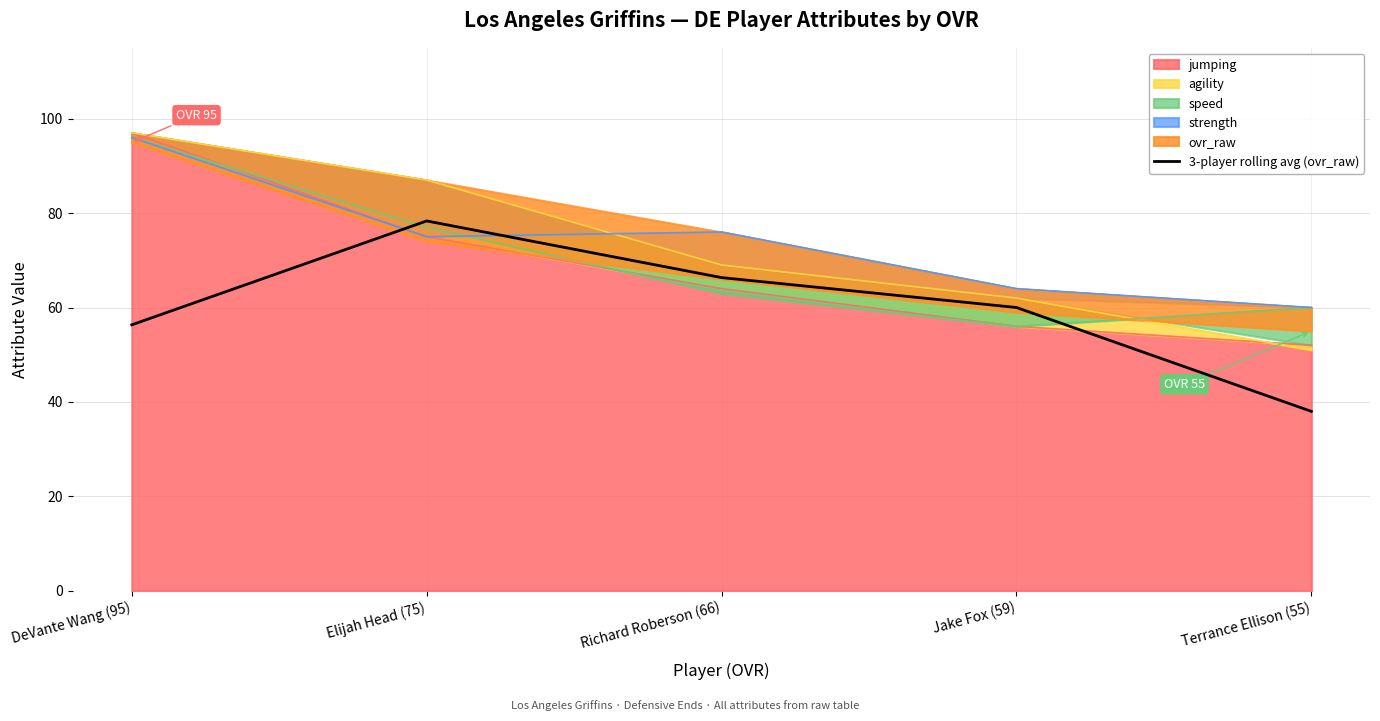

What is the sum of all values?

299.0